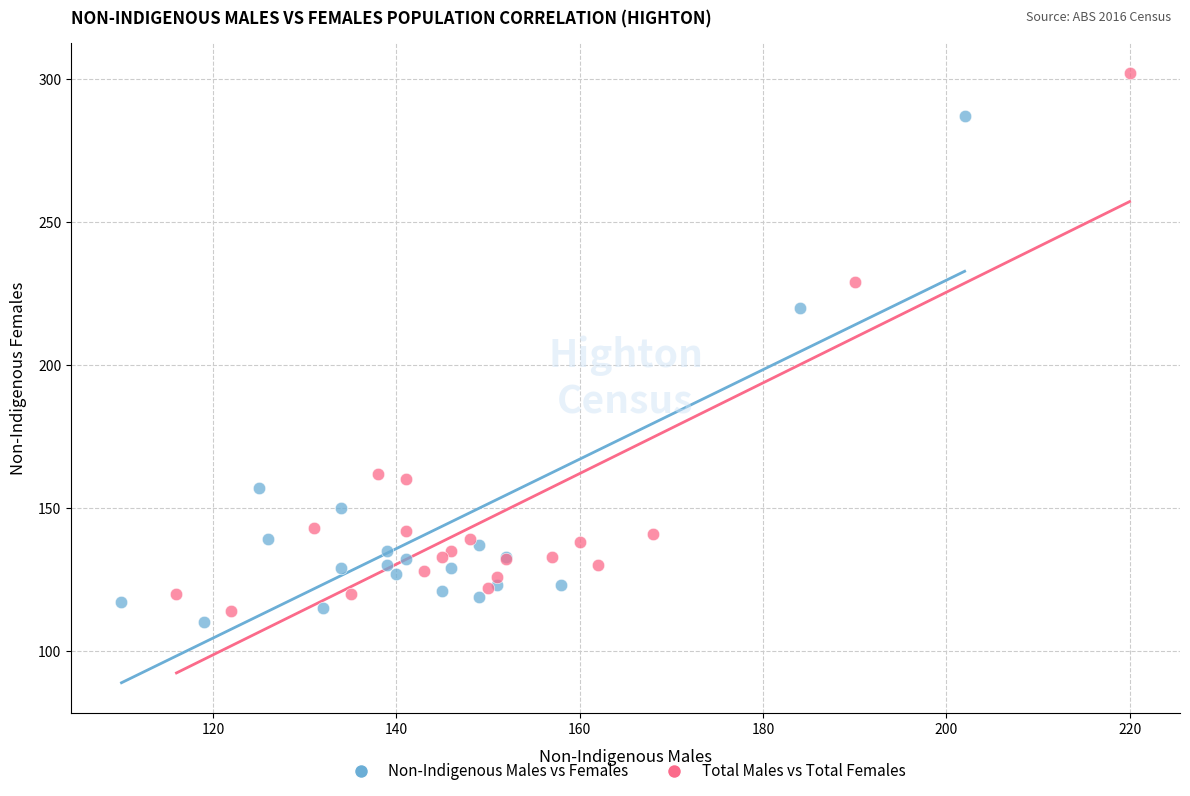

Which series has the widest spread of Y values?

Total Males vs Total Females